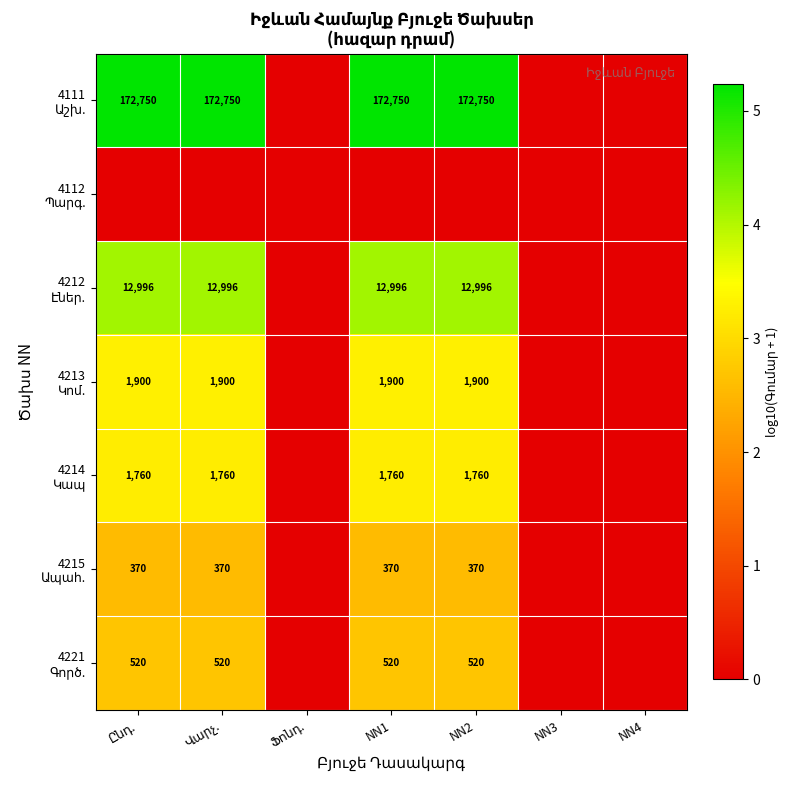

How many positive values does the 4213 Կոմ. series have?

4